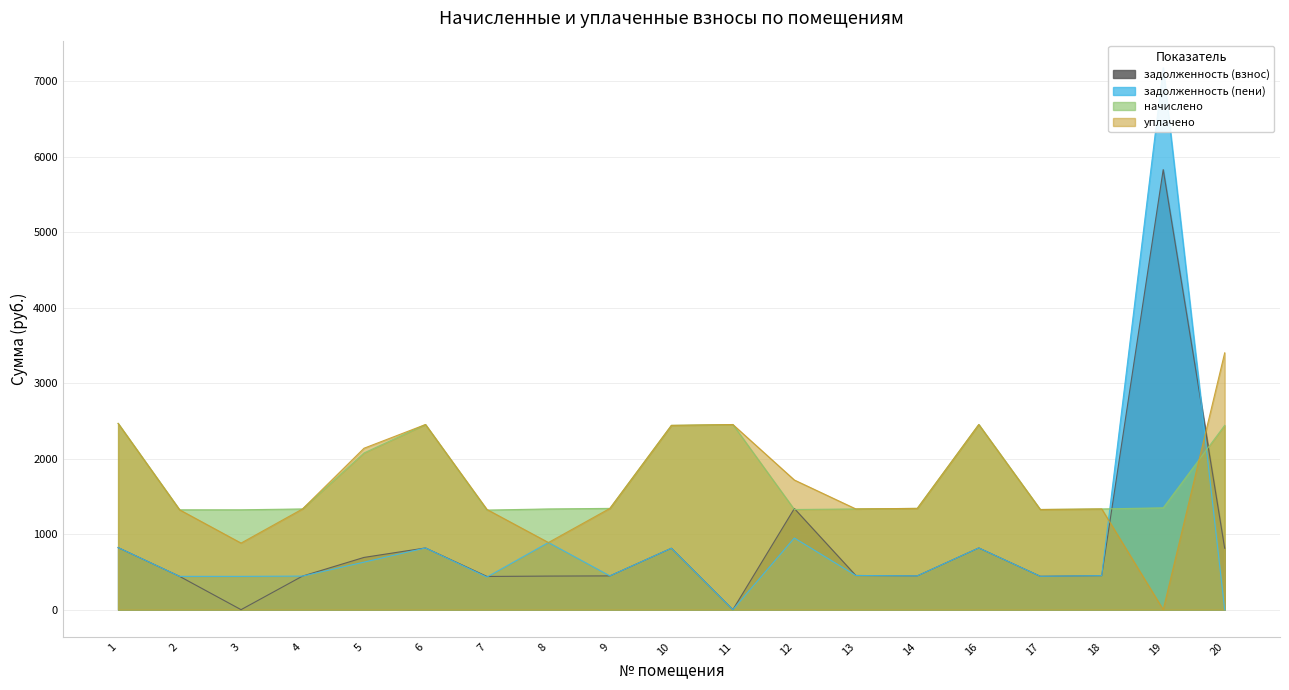

Which series changed the most between 8 and 13?

уплачено